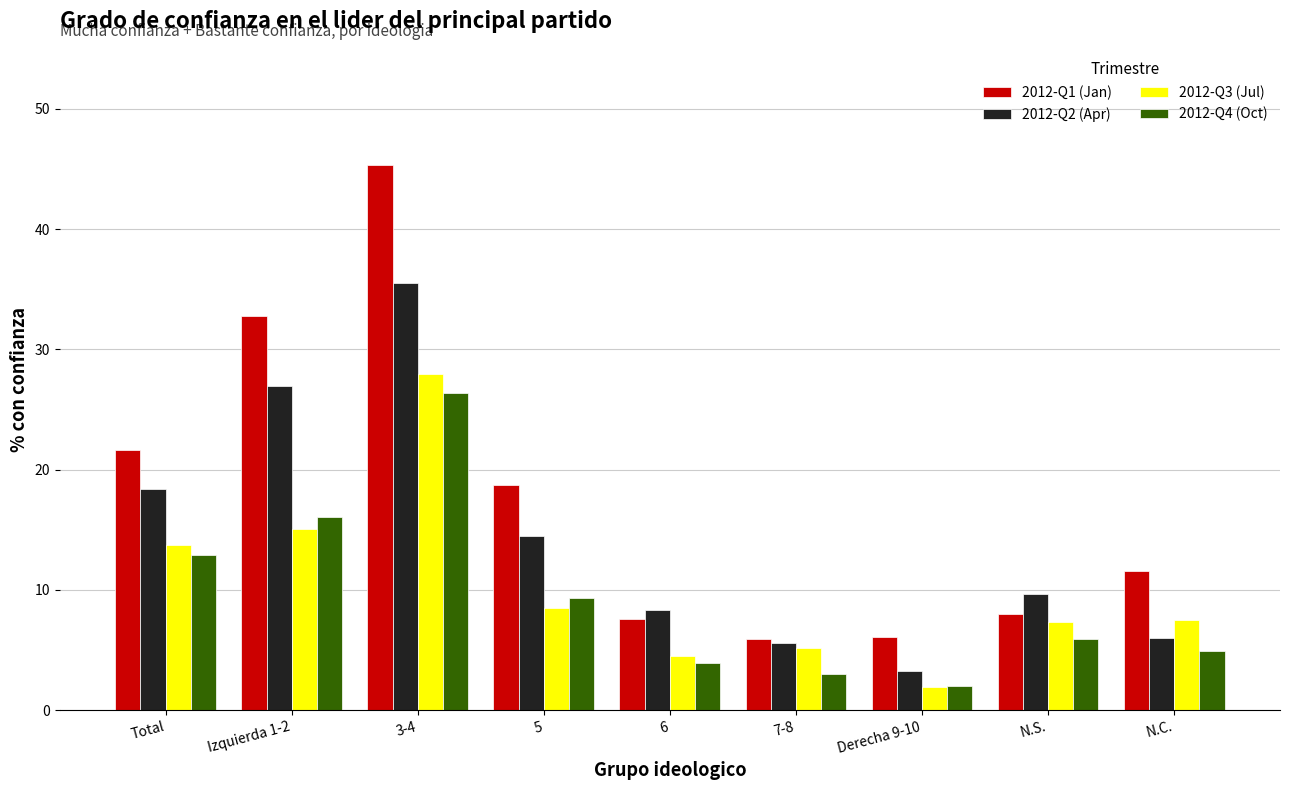

How many series are shown in this chart?

4